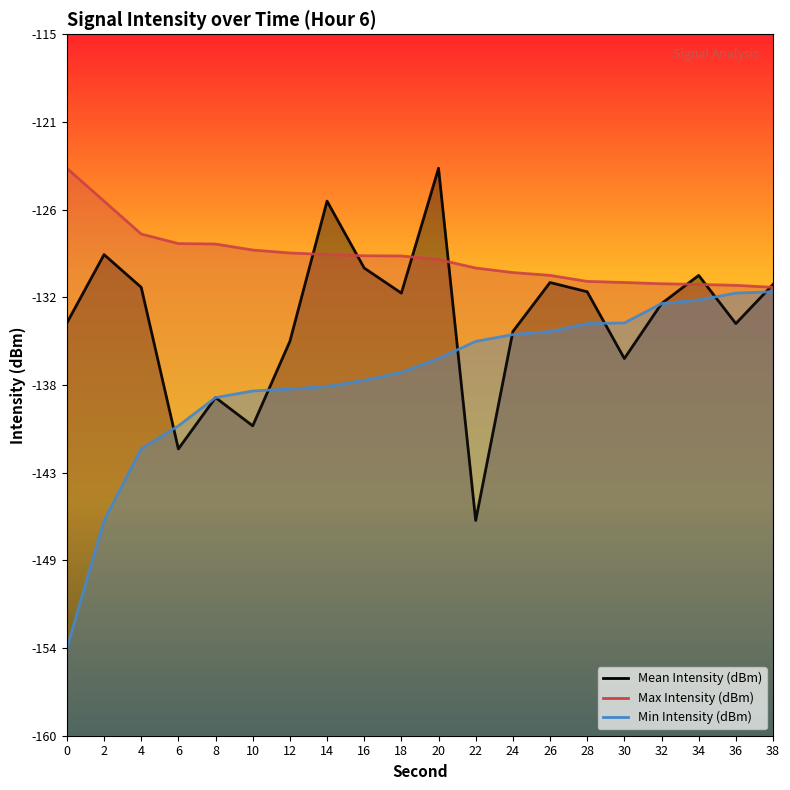

How many series are shown in this chart?

3